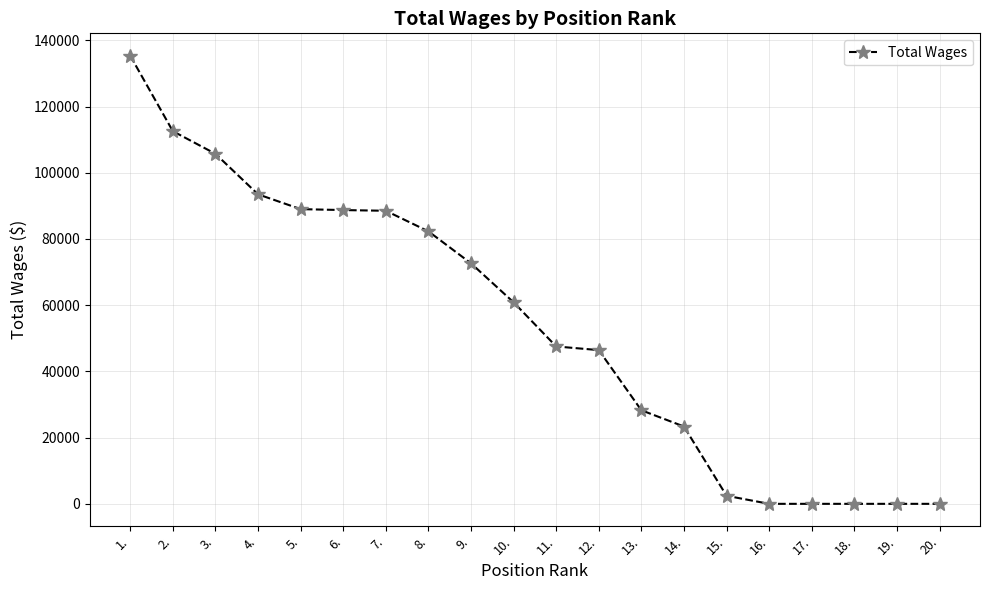

How many distinct data groups are displayed?

1